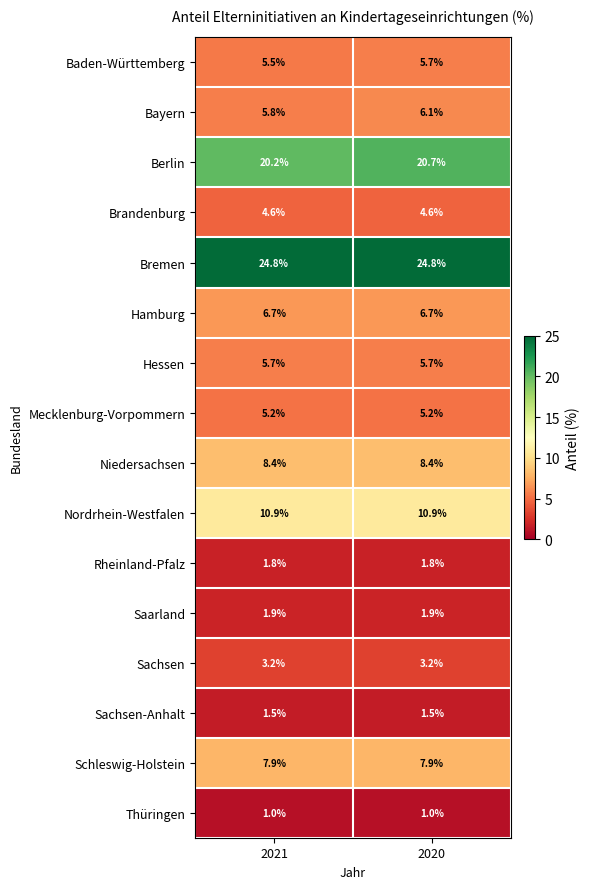

Which series has the largest range (max minus min)?

Berlin